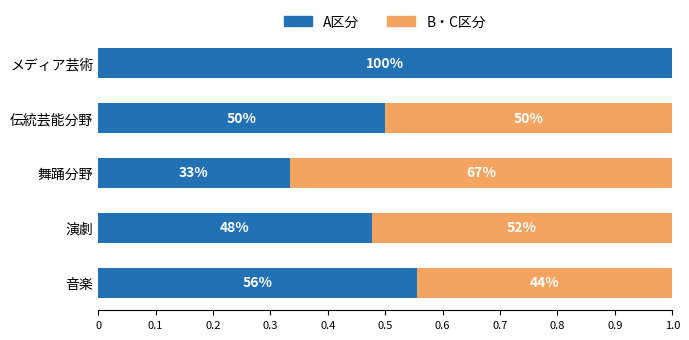

List the series in order of their overall mean, highest first.

A区分, B・C区分